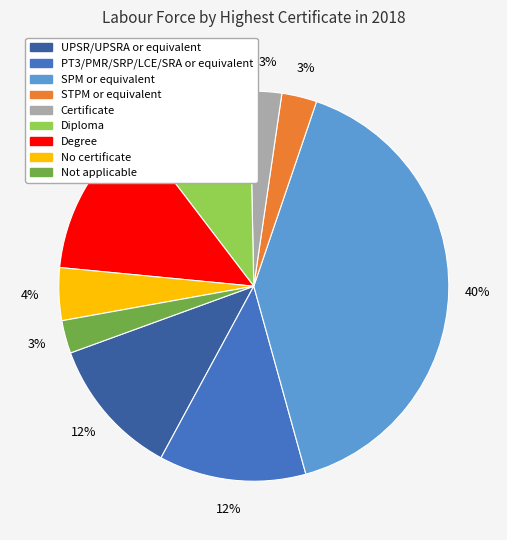

Do Certificate and UPSR/UPSRA or equivalent together represent more than half of the pie?

No